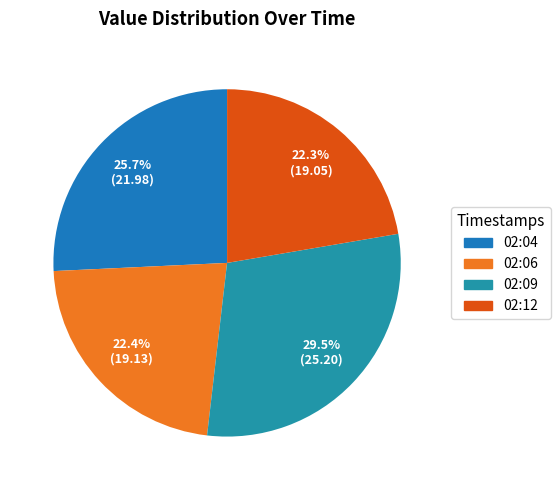

Which category has the smallest portion of the pie?

2024-01-24T02:12